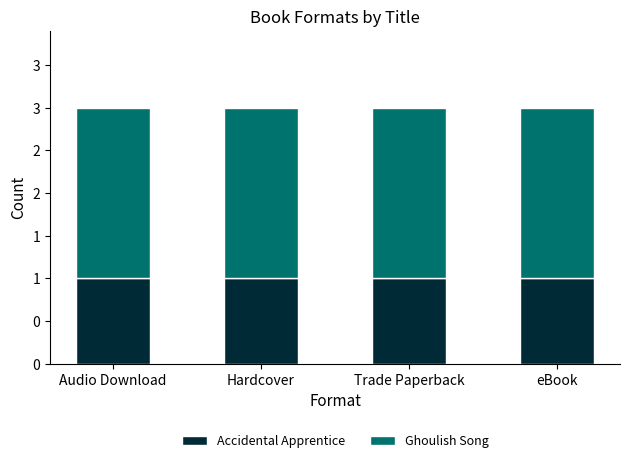

What are all the series names shown in the legend?

Accidental Apprentice, Ghoulish Song